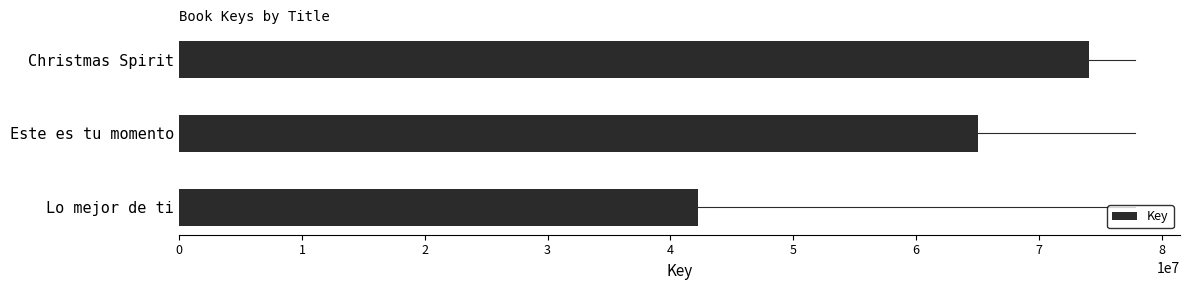

What is the value of the 3rd bar from the top?

42259956